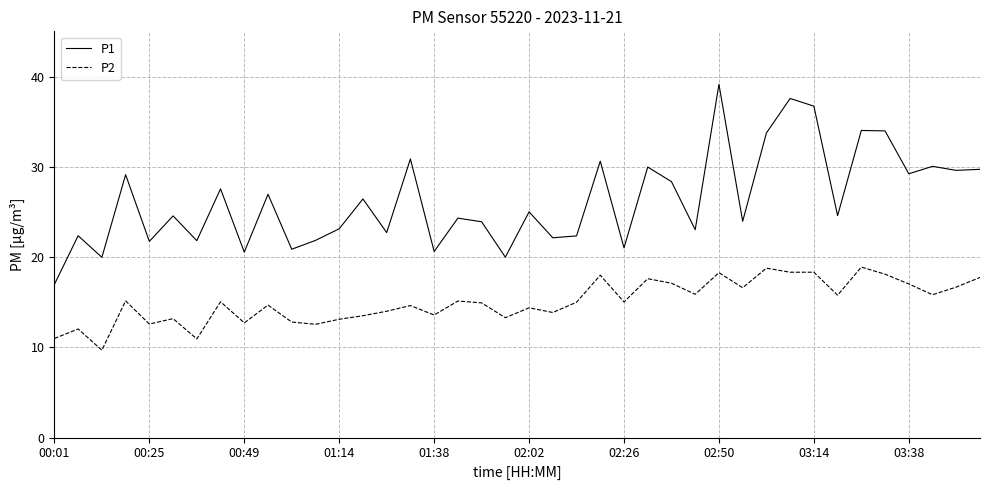

Which series has the largest range (max minus min)?

P1